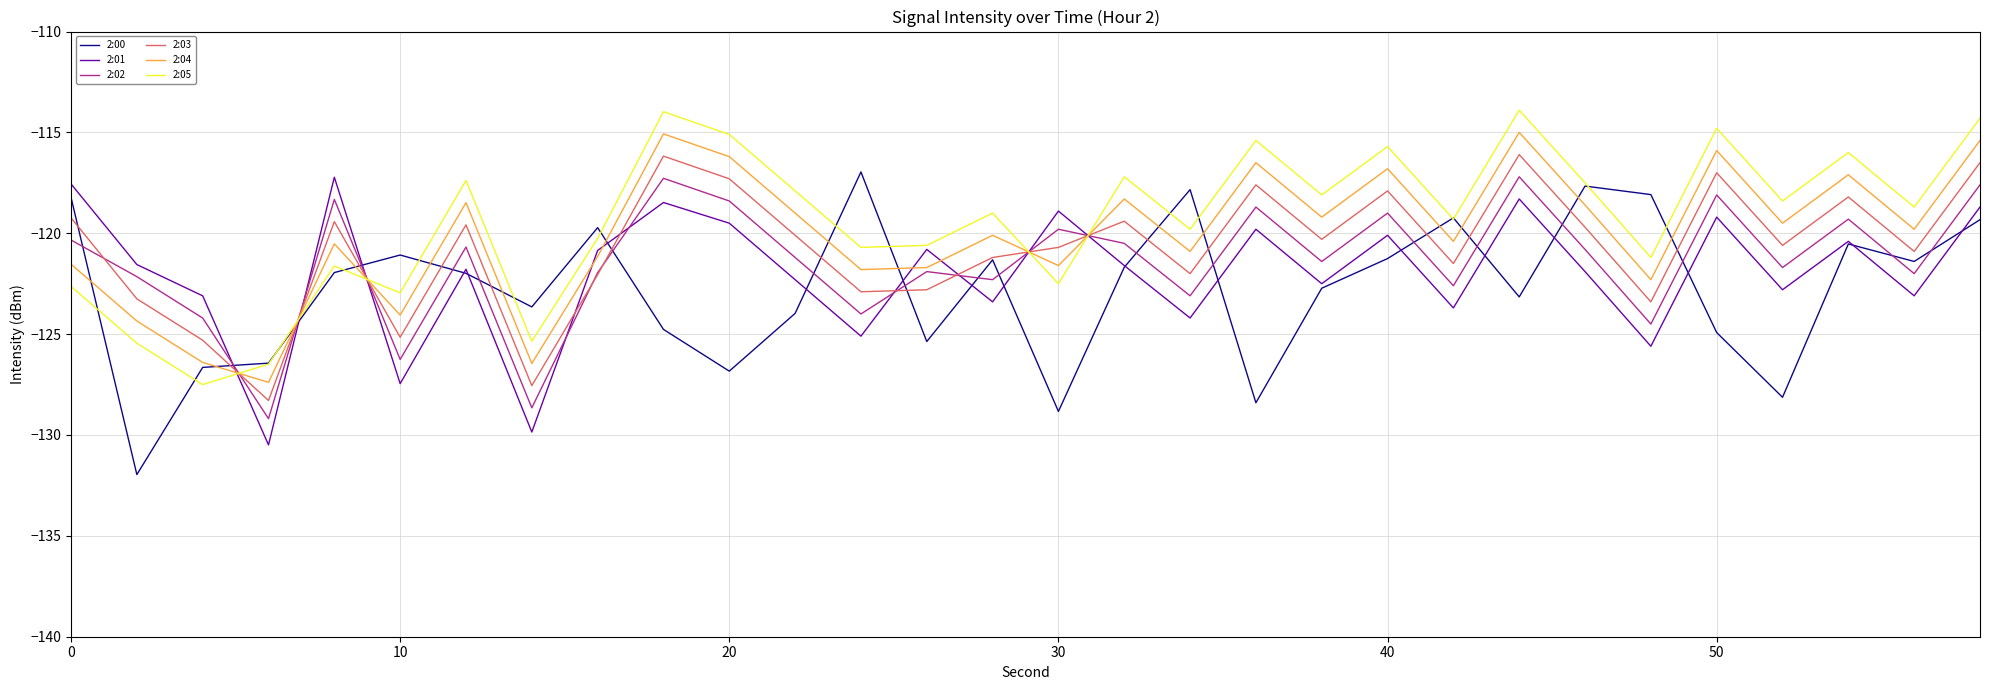

What are all the series names shown in the legend?

2:00, 2:01, 2:02, 2:03, 2:04, 2:05